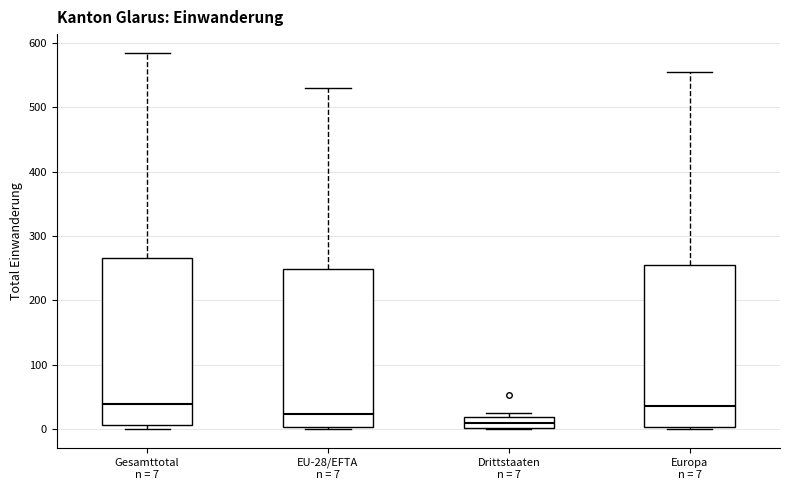

Reading left to right, transcribe this box plot: for each box, give where its median line is, the range the box spans, and where its two whiskers end, as read against the y-axis. The values are not printed on the chart, so give them approximately, as read against the axis.

Gesamttotal n = 7: median 40, box 10 to 270, whiskers 0 to 580
EU-28/EFTA n = 7: median 20, box 0 to 250, whiskers 0 (just below the box's lower edge) to 530
Drittstaaten n = 7: median 10, box 0 to 20, whiskers 0 to 30
Europa n = 7: median 40, box 0 to 260, whiskers 0 (just below the box's lower edge) to 560